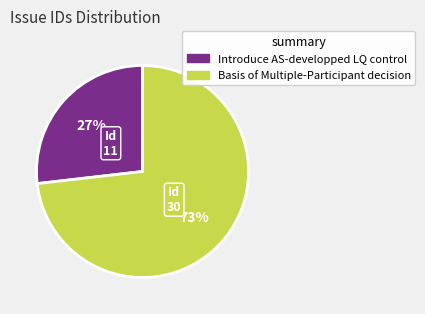

Count the number of slices in the pie.

2